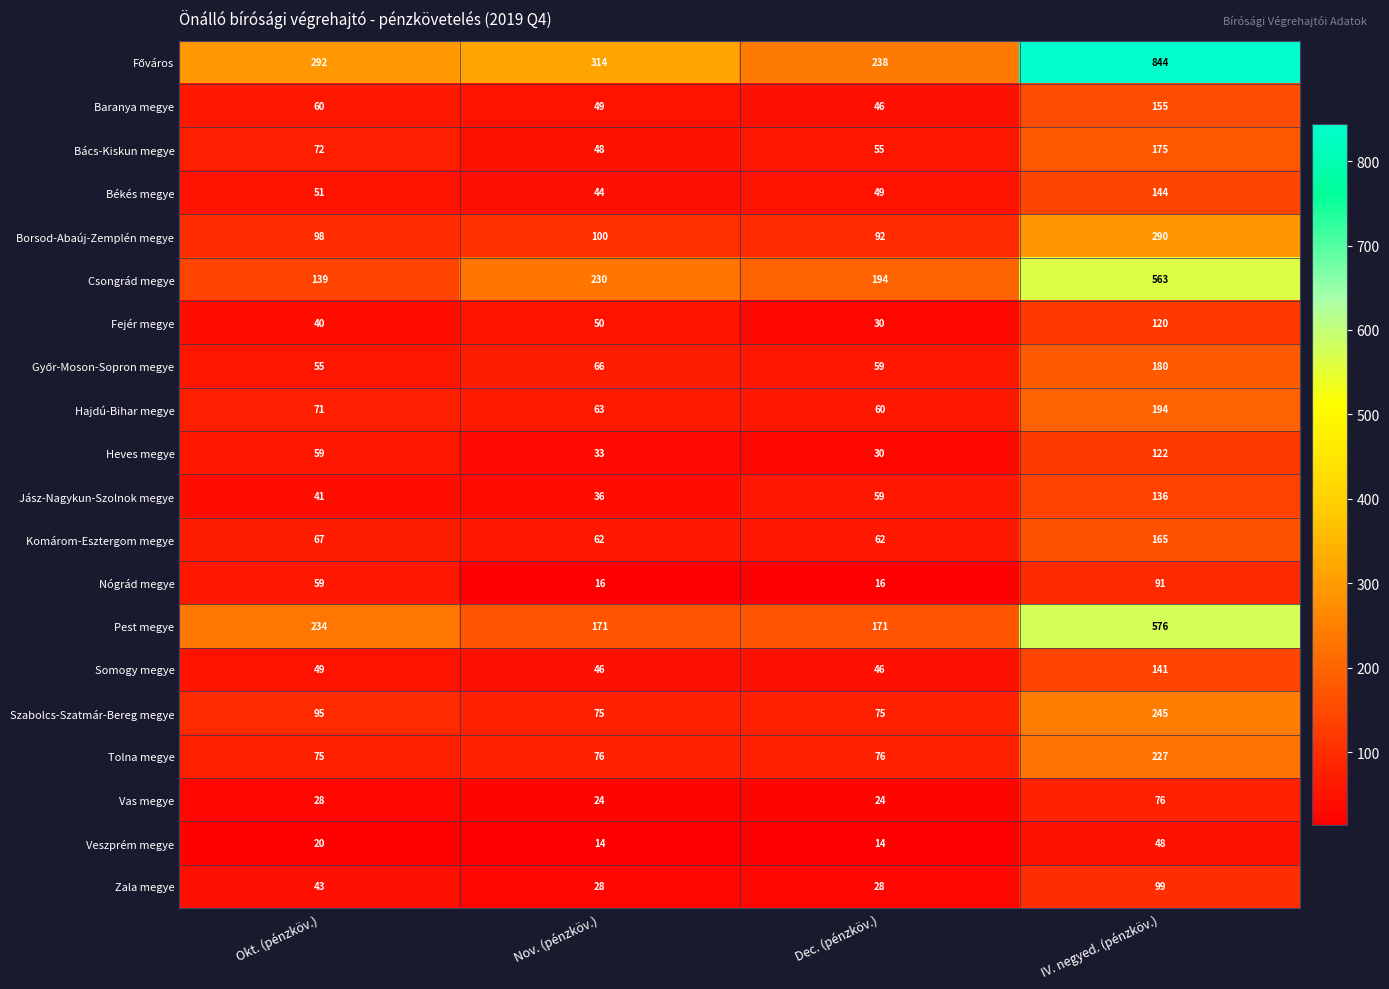

The value of Borsod-Abaúj-Zemplén megye at Dec. (pénzköv.) is 25. True or false?

False